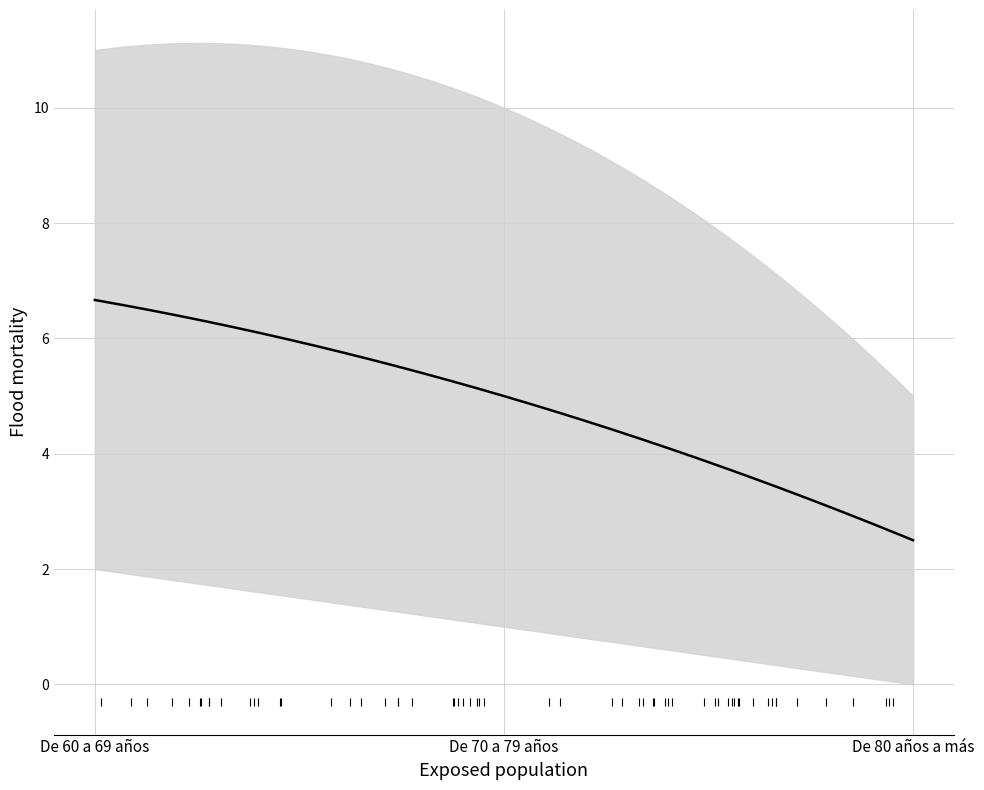

At how many categories does at least one series exceed 8?

2